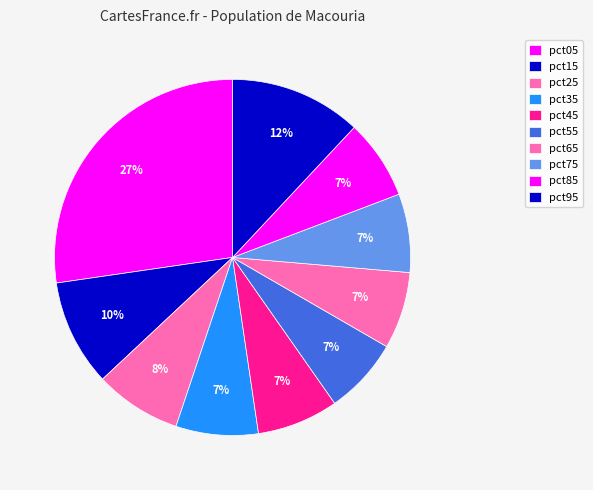

Which category has the biggest portion of the pie?

pct05